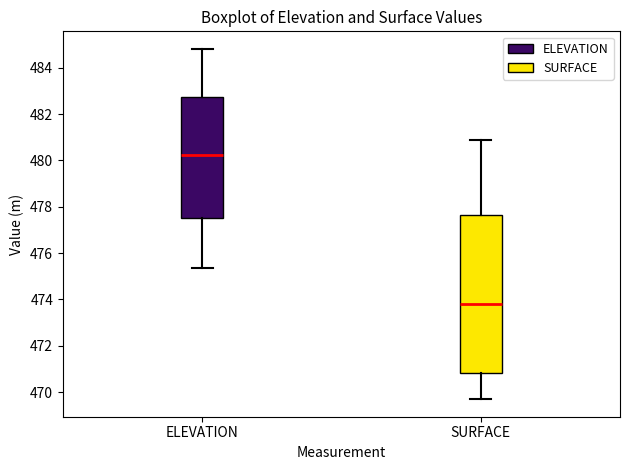

Reading left to right, read every box against the y-axis: the position of its median line, the range the box covers, and the ends of its whiskers. The values are not printed on the chart, so give them approximately, as read against the axis.

ELEVATION: median 480.2, box 477.6 to 482.8, whiskers 475.4 to 484.8
SURFACE: median 473.8, box 470.8 to 477.6, whiskers 469.6 to 480.8